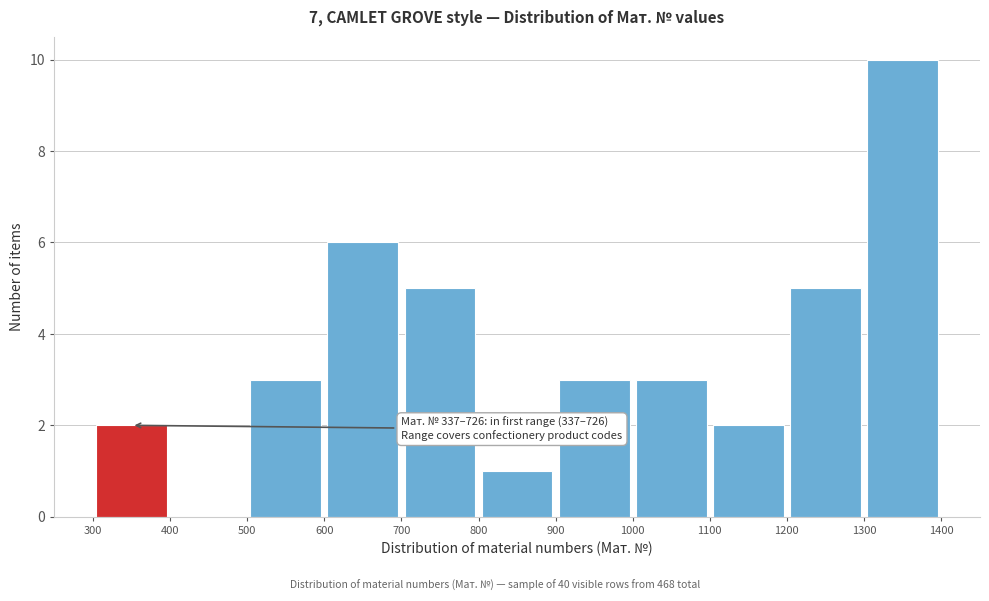

Over which range of the x-axis is the bar tallest?

1300 to 1400